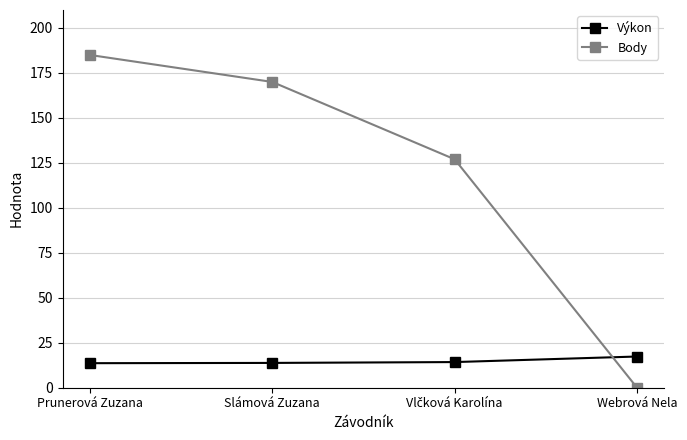

The Body series shows 316.5 at Prunerová Zuzana. True or false?

False